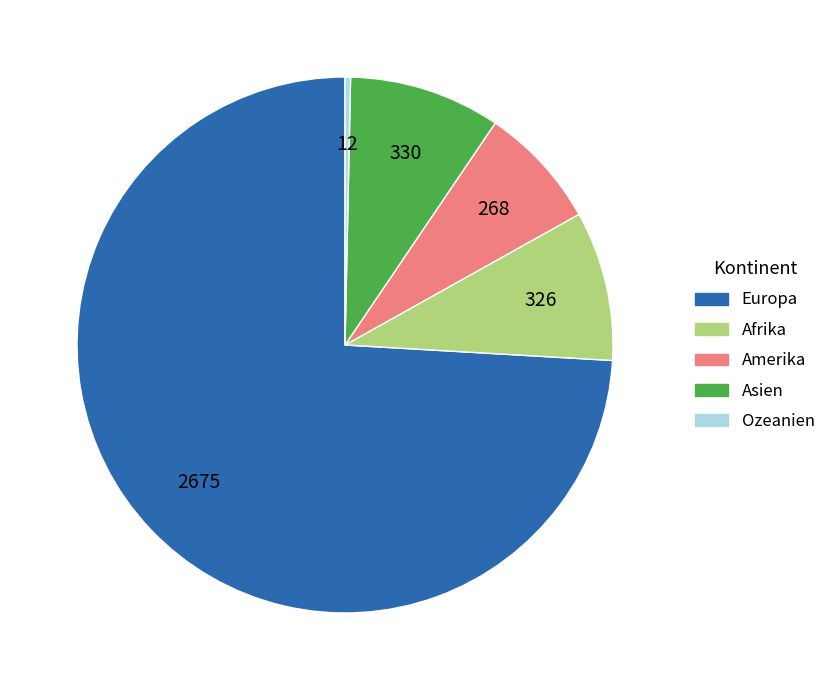

Between Amerika and Asien, which is larger?

Asien